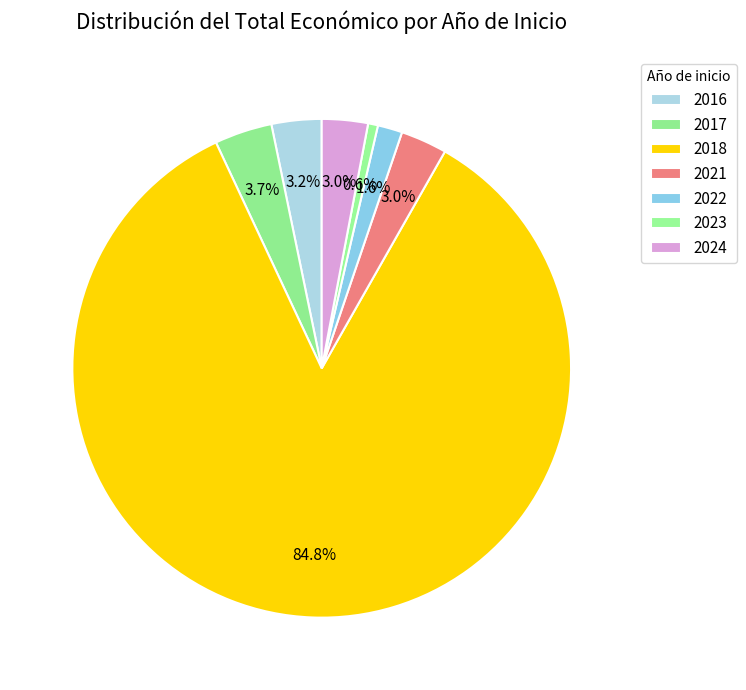

How many slices are in this pie chart?

7